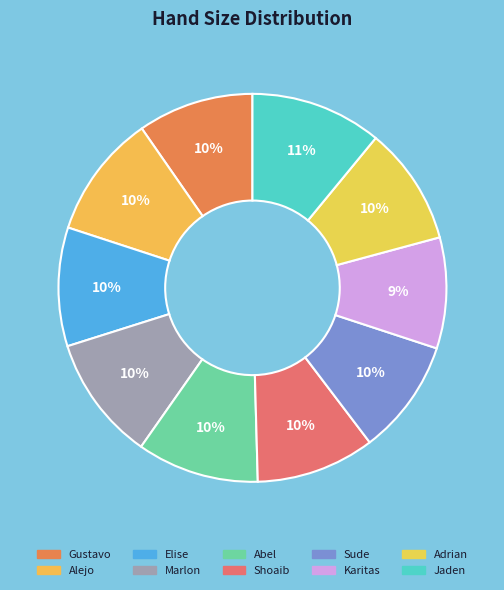

What is the change in value from Elise to Jaden?

+2.3